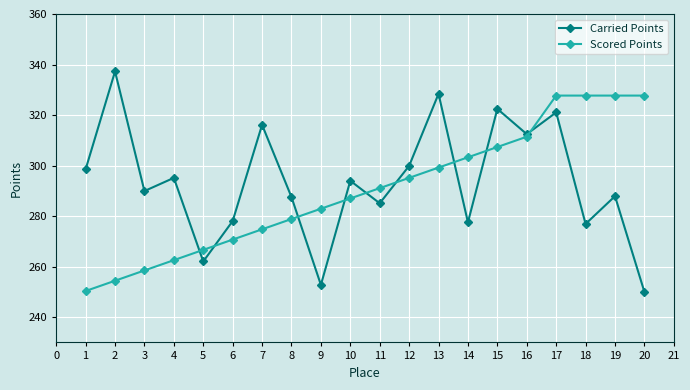

What is the sum of the Scored Points values at 17 and 3?

586.2